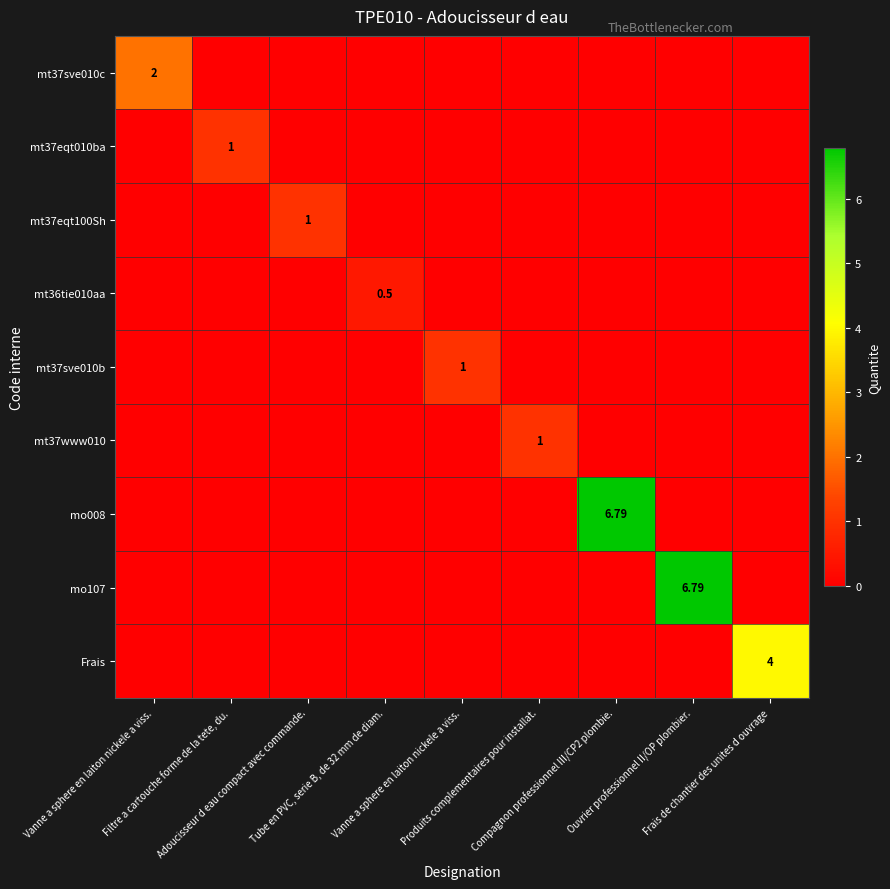

True or false: mt37sve010c has a value of 0.8 at Produits complementaires pour installat..

False